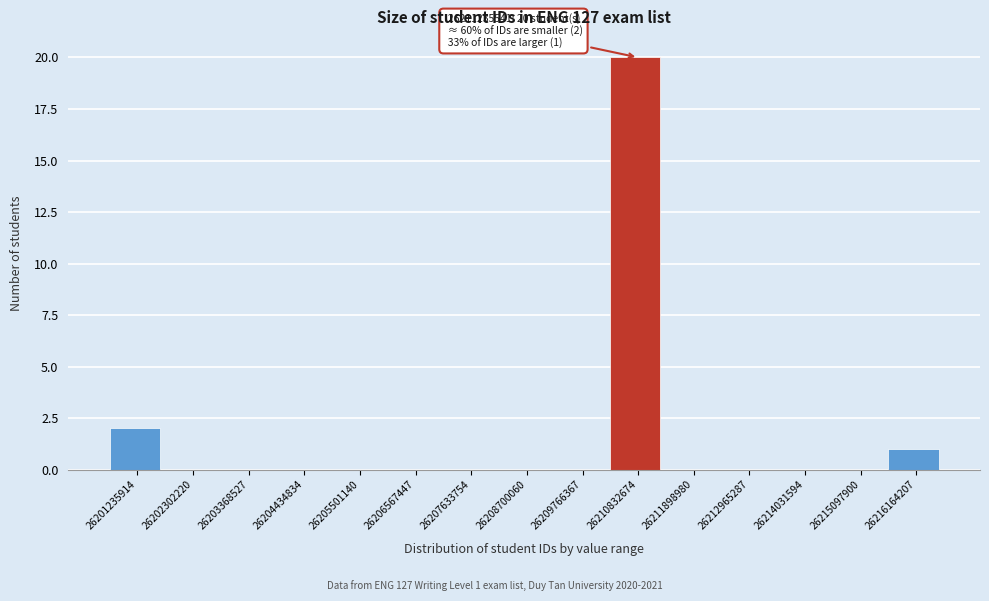

Reading left to right, transcribe all the data shown in this chart.

26201235914=2	26202302220=0	26203368527=0	26204434834=0	26205501140=0	26206567447=0	26207633754=0	26208700060=0	26209766367=0	26210832674=20	26211898980=0	26212965287=0	26214031594=0	26215097900=0	26216164207=1